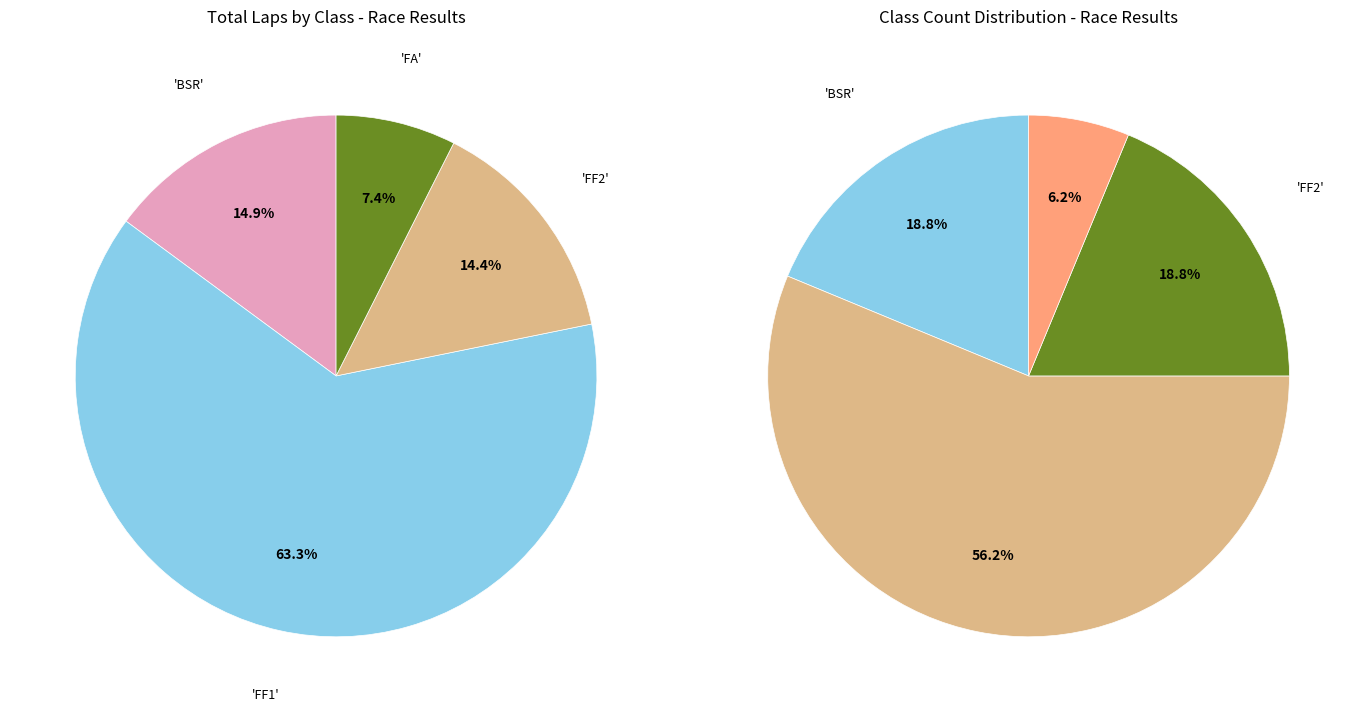

True or false: FF1 accounts for 1% of the total.

False